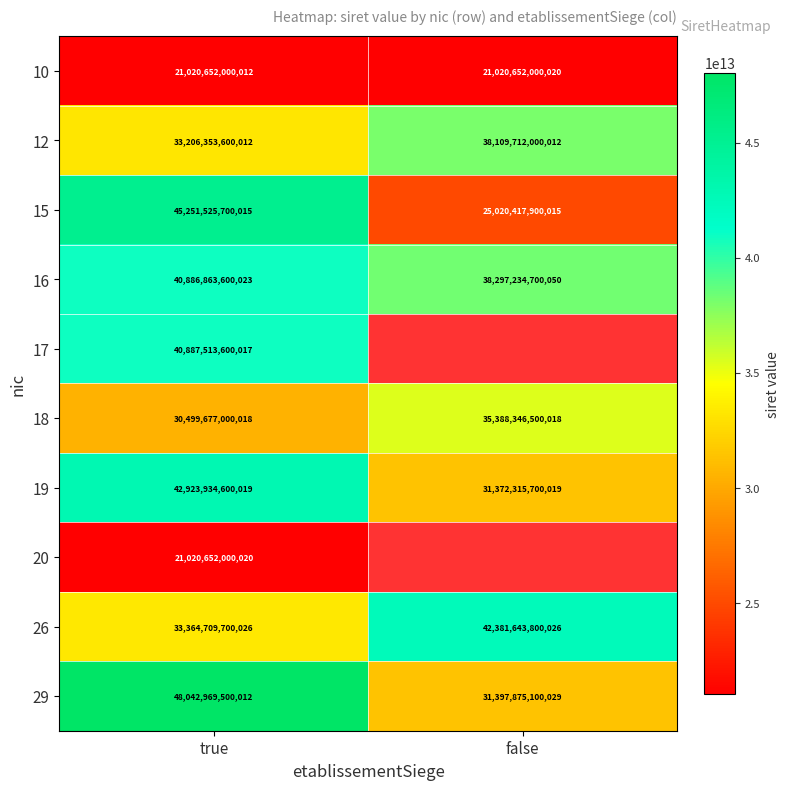

Rank the categories by 12 value from highest to lowest.

false, true